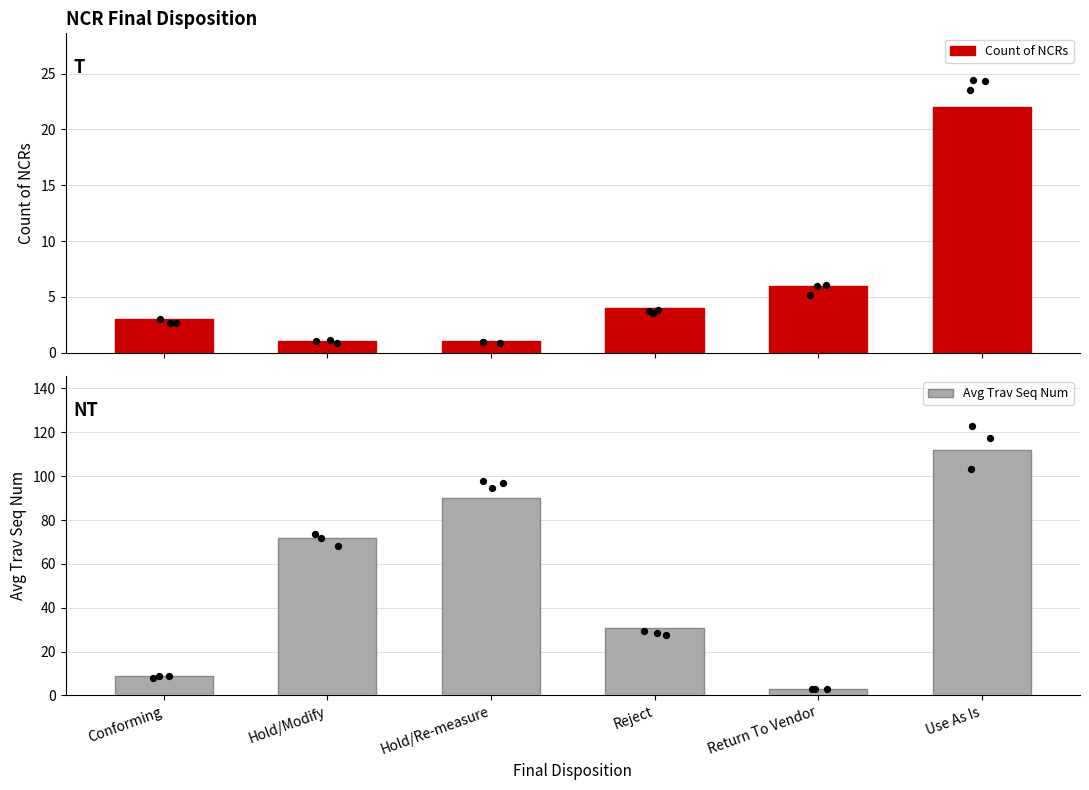

Is the value of Count of NCRs at Hold/Modify greater than the value of Avg Trav Seq Num at Conforming?

No